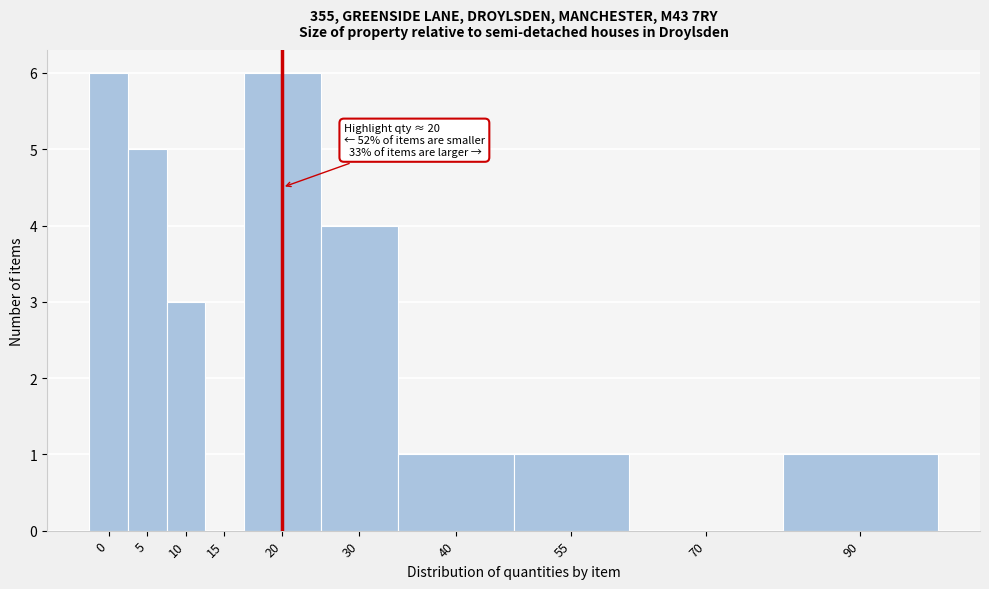

Reading left to right, list all the values displayed in this chart.

0=6	5=5	10=3	15=0	20=6	30=4	40=1	55=1	70=0	90=1